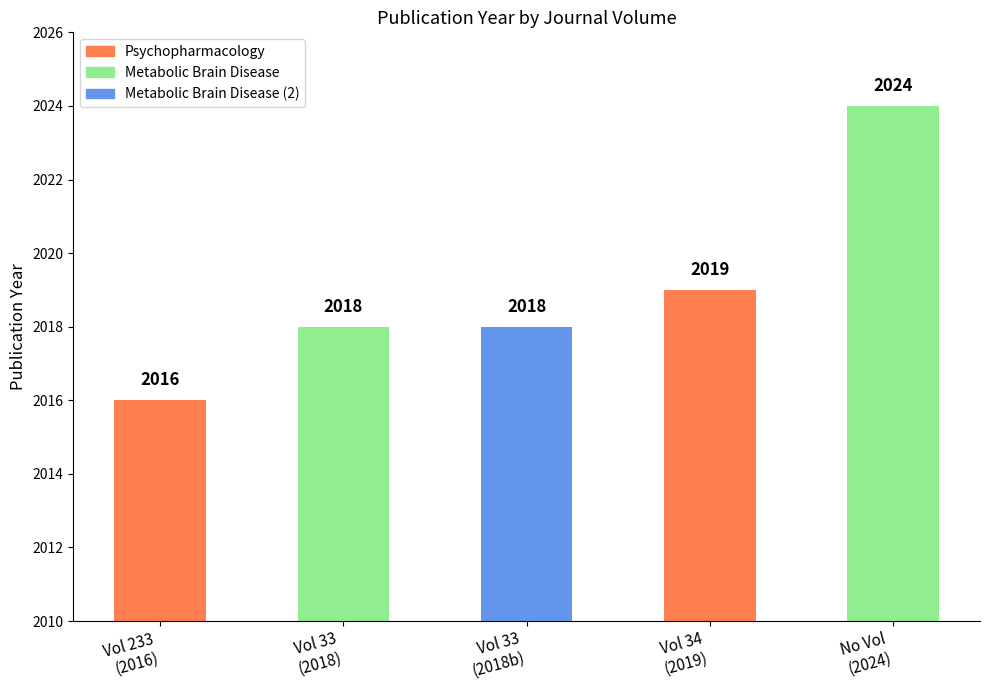

How many distinct data groups are displayed?

1